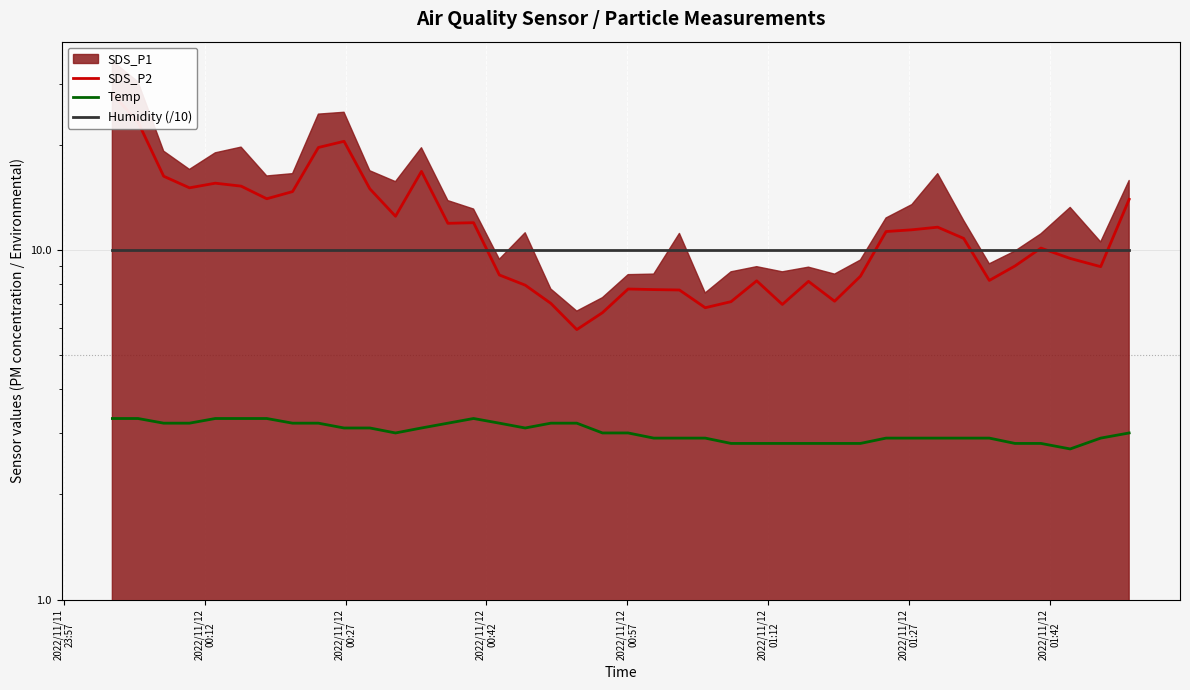

The value of Humidity (/10) at 15 is 15.9. True or false?

False